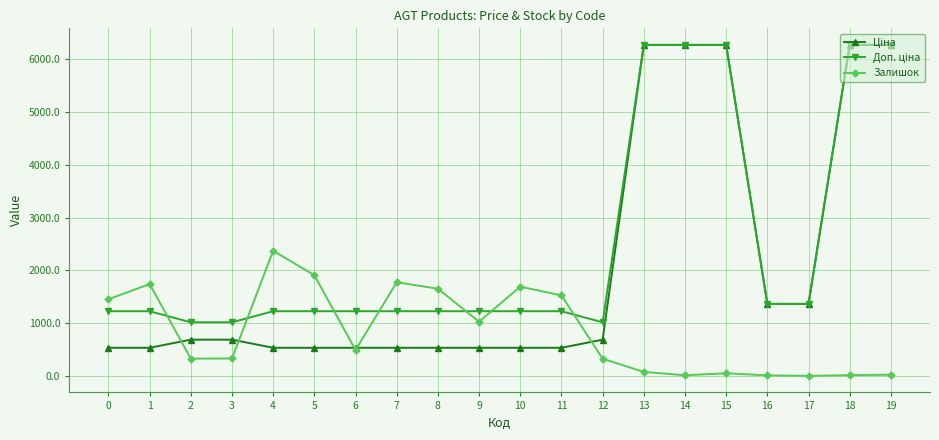

What is the total value across all series at 3?

2039.9